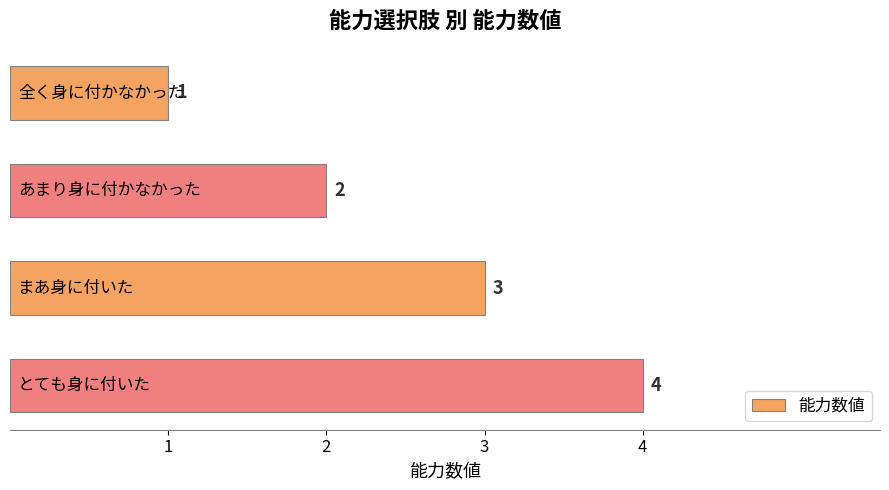

What is the value of the 1st bar from the top?

1